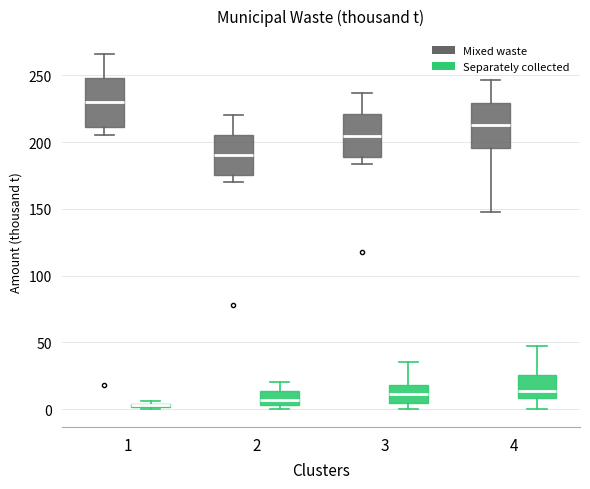

Where is the upper edge of the box for 3 (Separately collected) on the y-axis? The values are not printed on the chart, so give them approximately, as read against the axis.

20